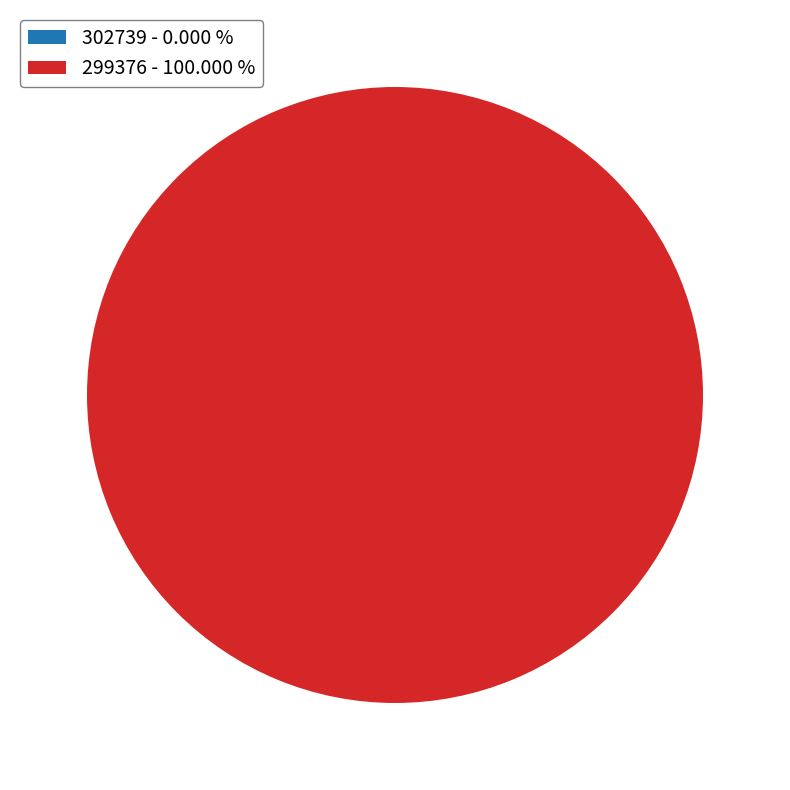

Is there a majority slice in this chart?

Yes